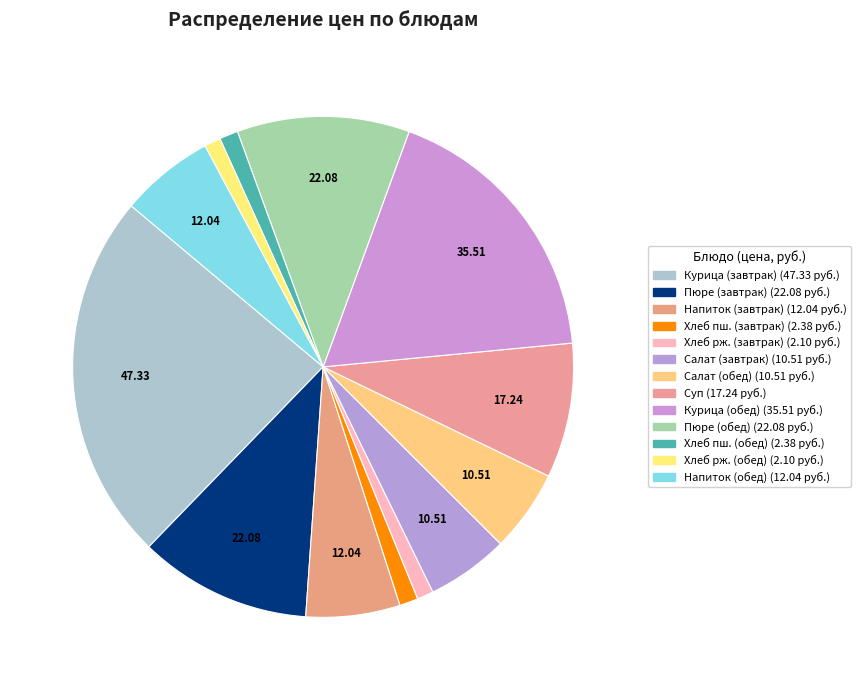

How many slices are in this pie chart?

13